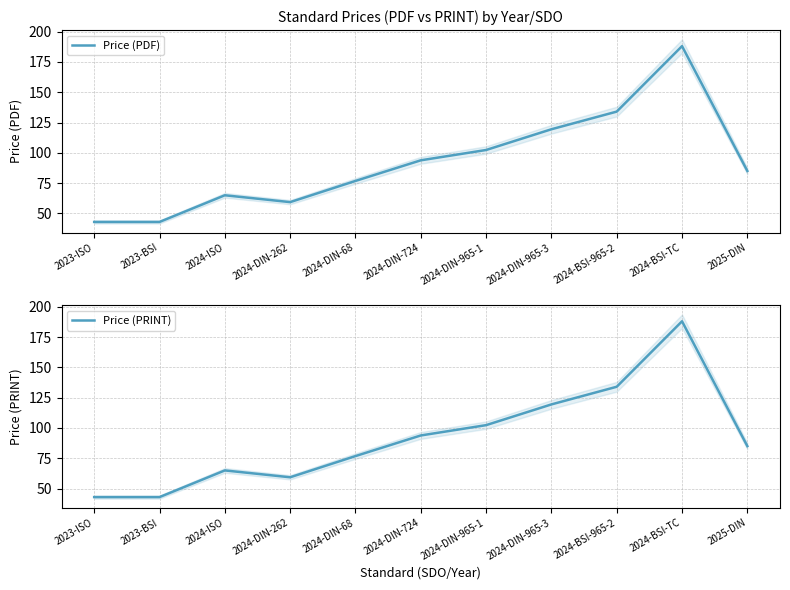

What is the minimum value for Price (PRINT)?

43.0